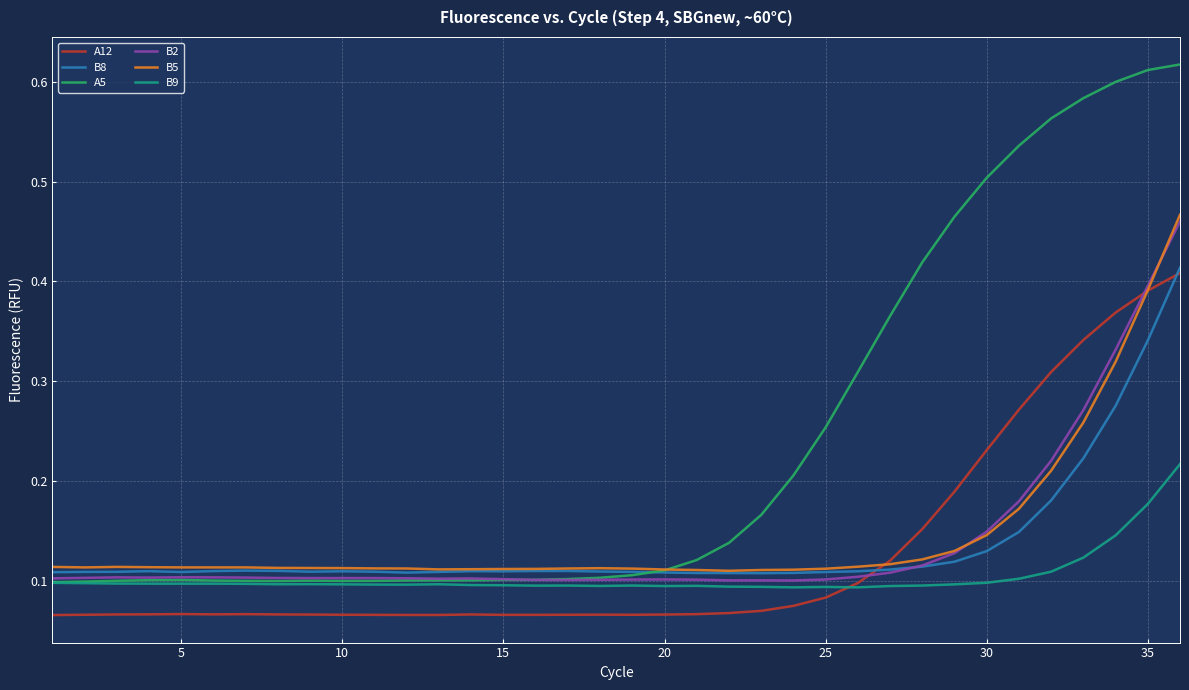

Which series has the largest total across all categories?

A5